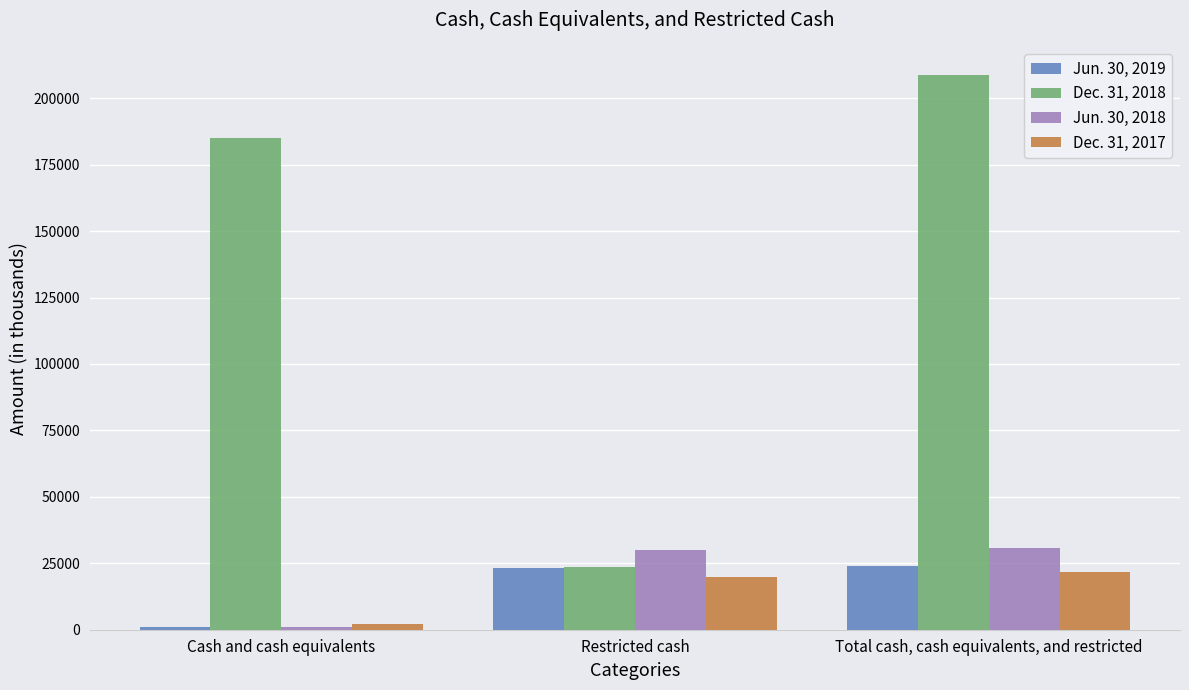

Is the value of Dec. 31, 2017 at Restricted cash greater than the value of Jun. 30, 2019 at Restricted cash?

No